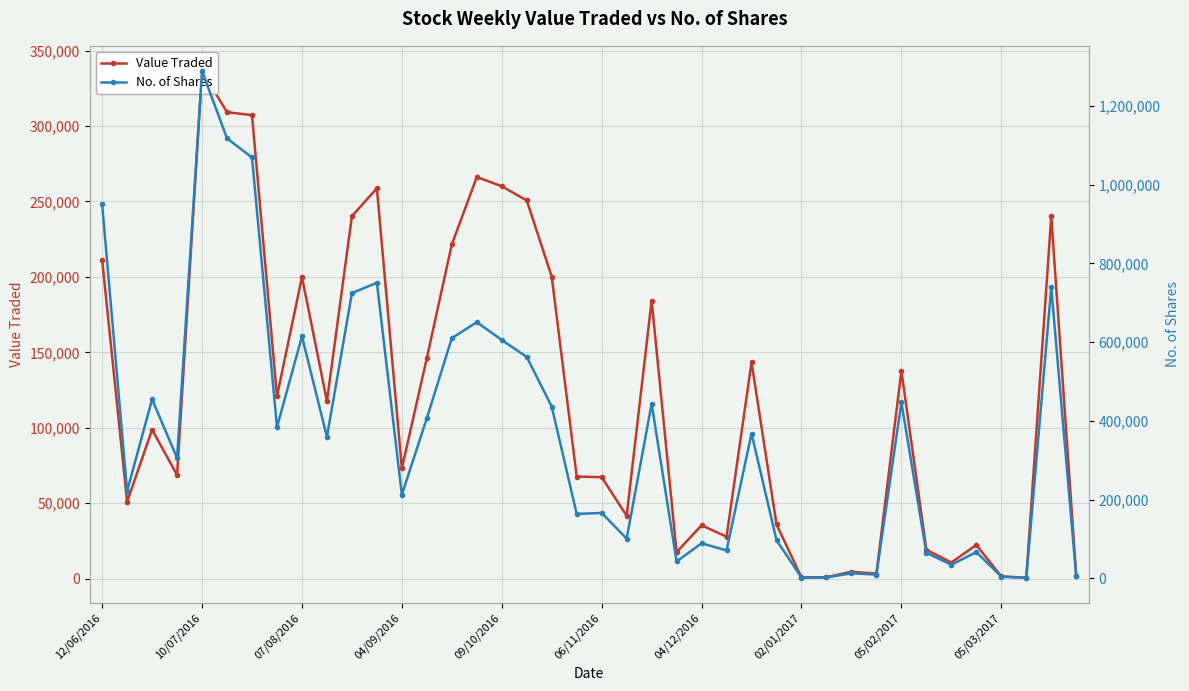

Rank the series by their maximum value, from highest to lowest.

No. of Shares, Value Traded